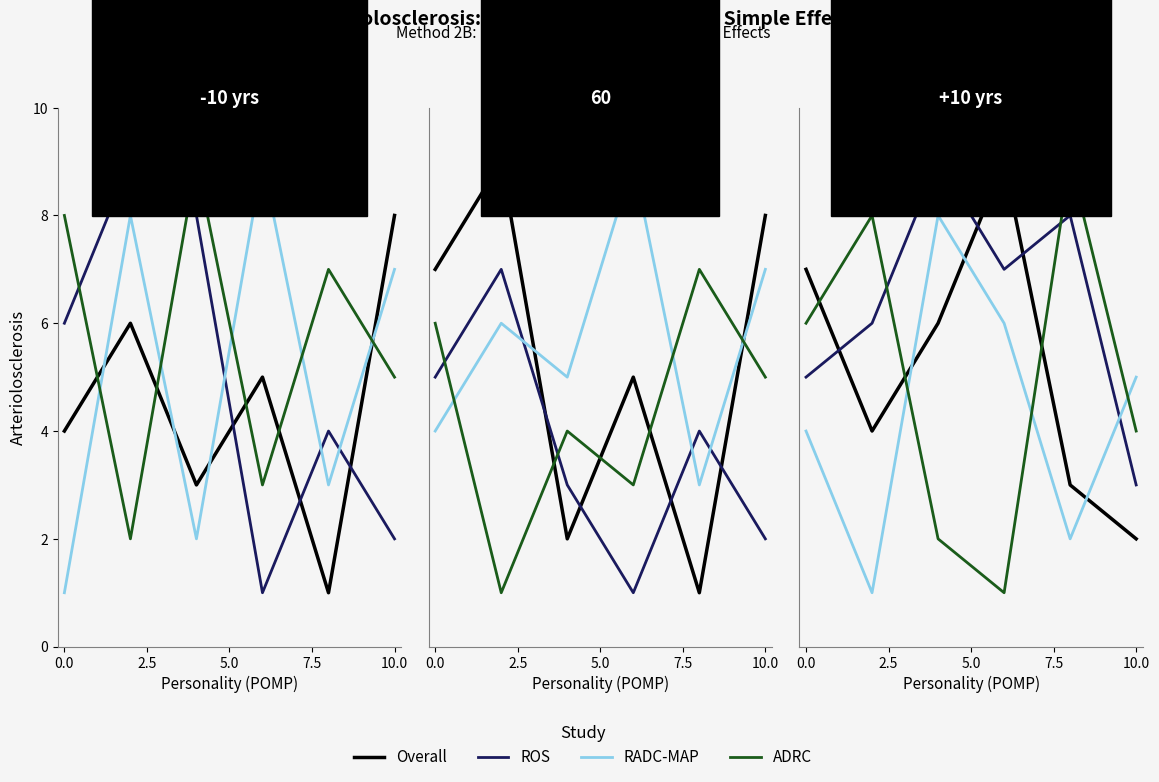

List the series in order of their peak value, highest first.

Overall, ROS, ADRC, RADC-MAP